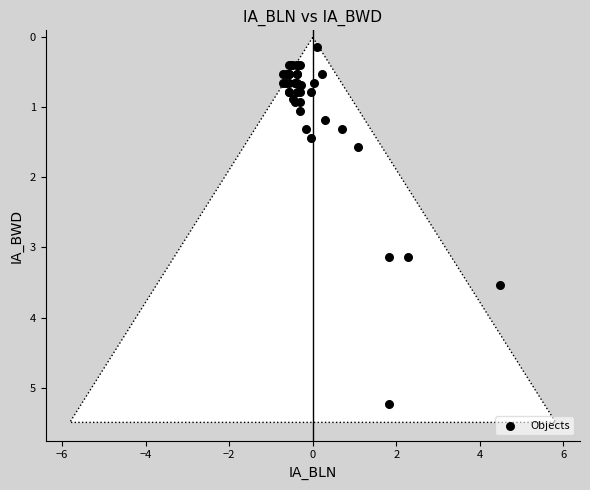

What Y value in the scatter plot is closest to 2?

1.6